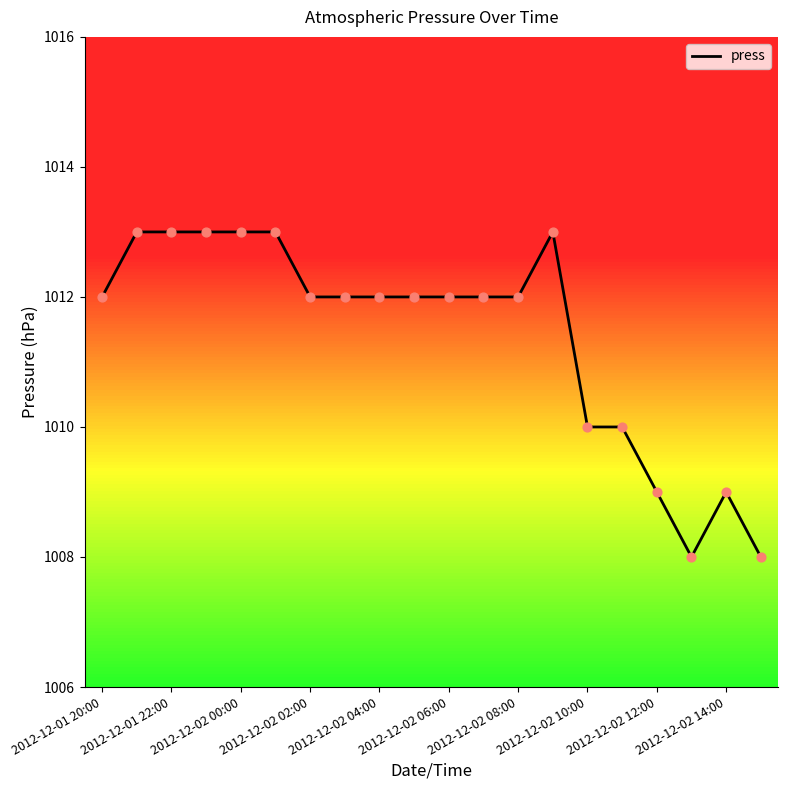

What is the smallest value displayed?

1008